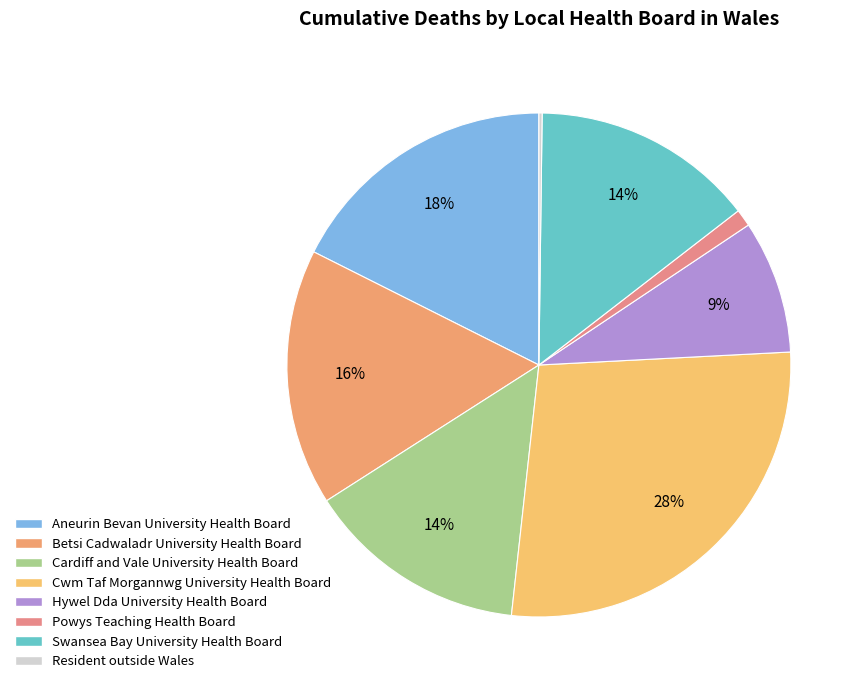

What is the total percentage of Betsi Cadwaladr University Health Board and Swansea Bay University Health Board?

30.8%